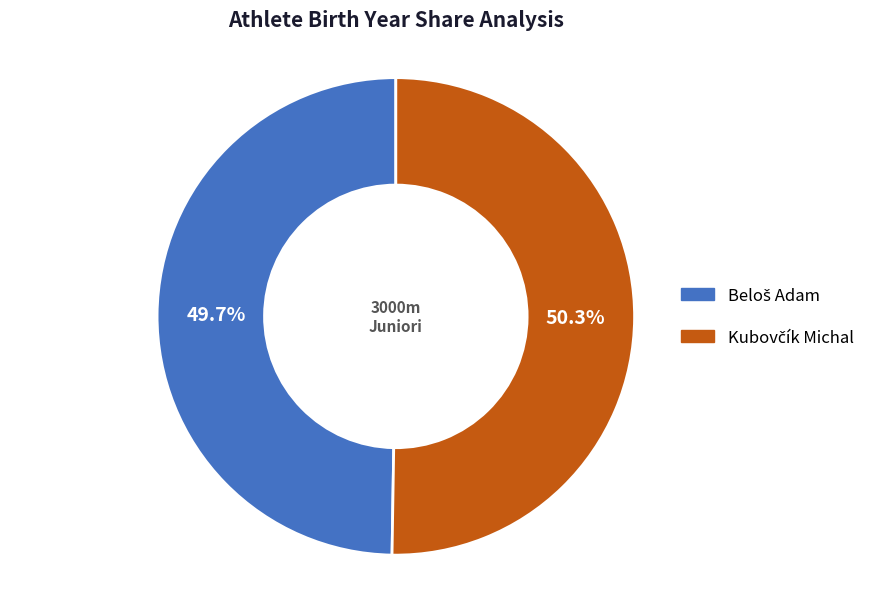

Does any single category account for the majority?

Yes